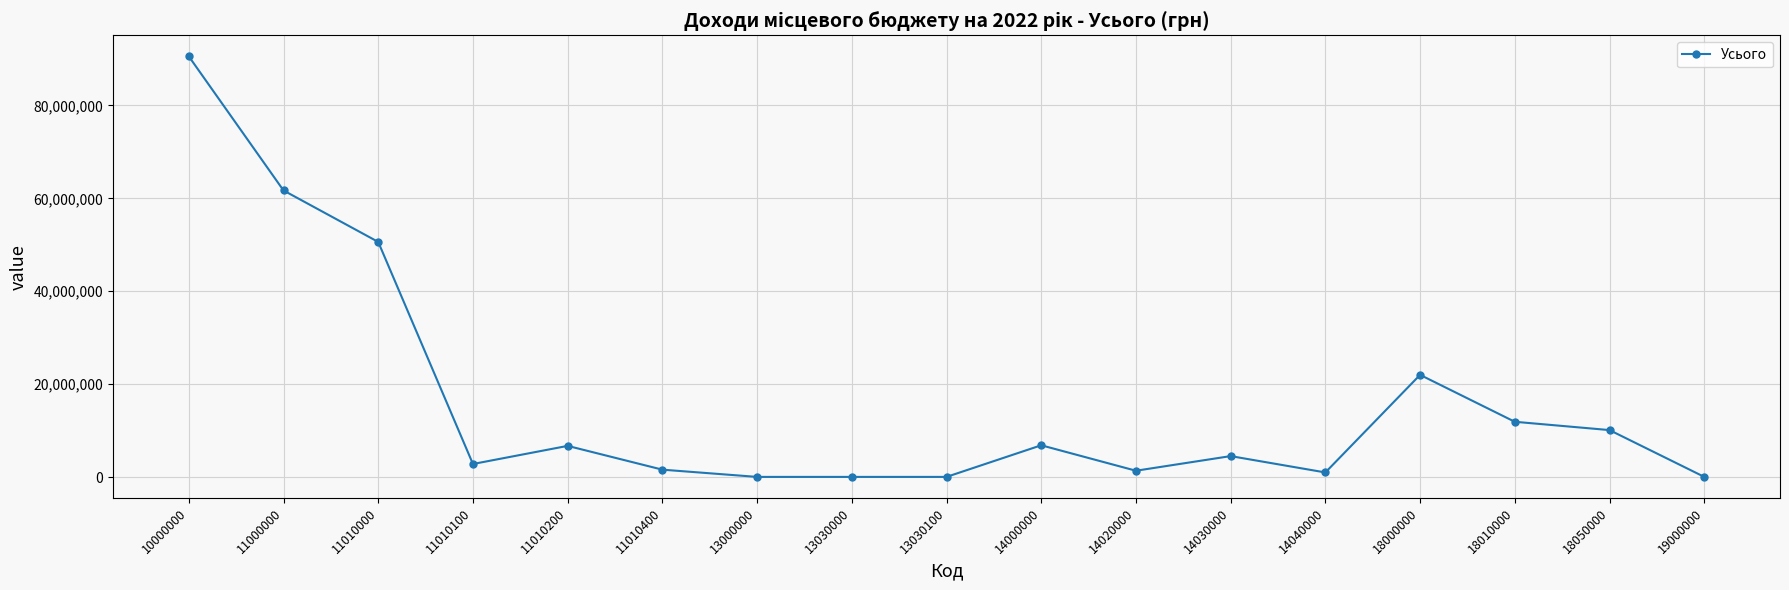

What is the value of the 9th point from the left?

21000